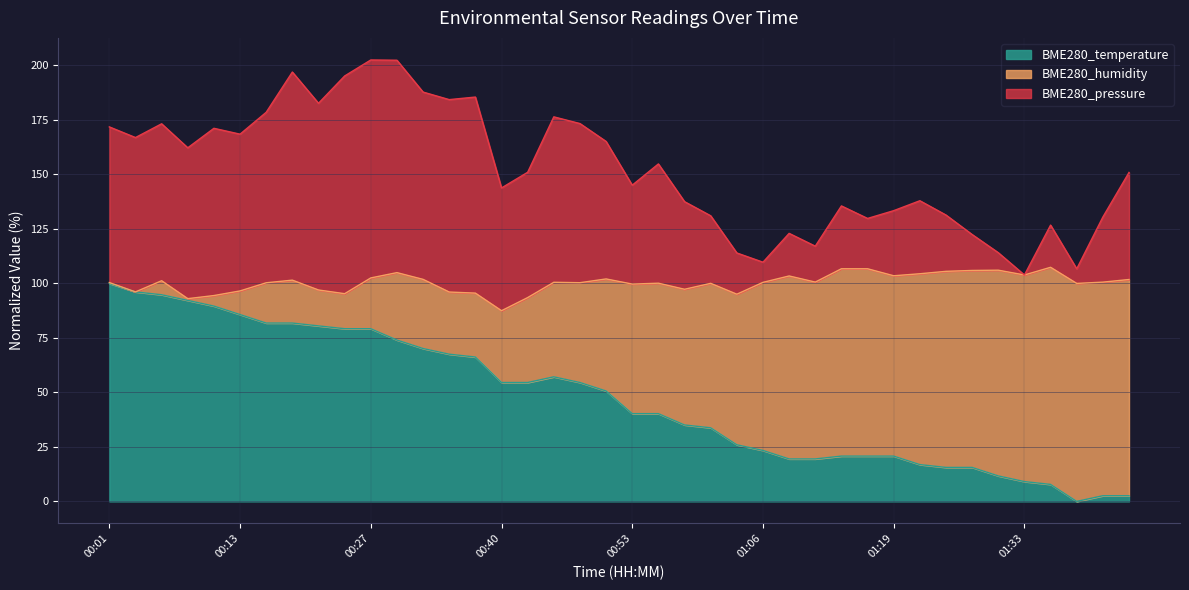

What is the difference between the highest and lowest values at 00:37?

119.3